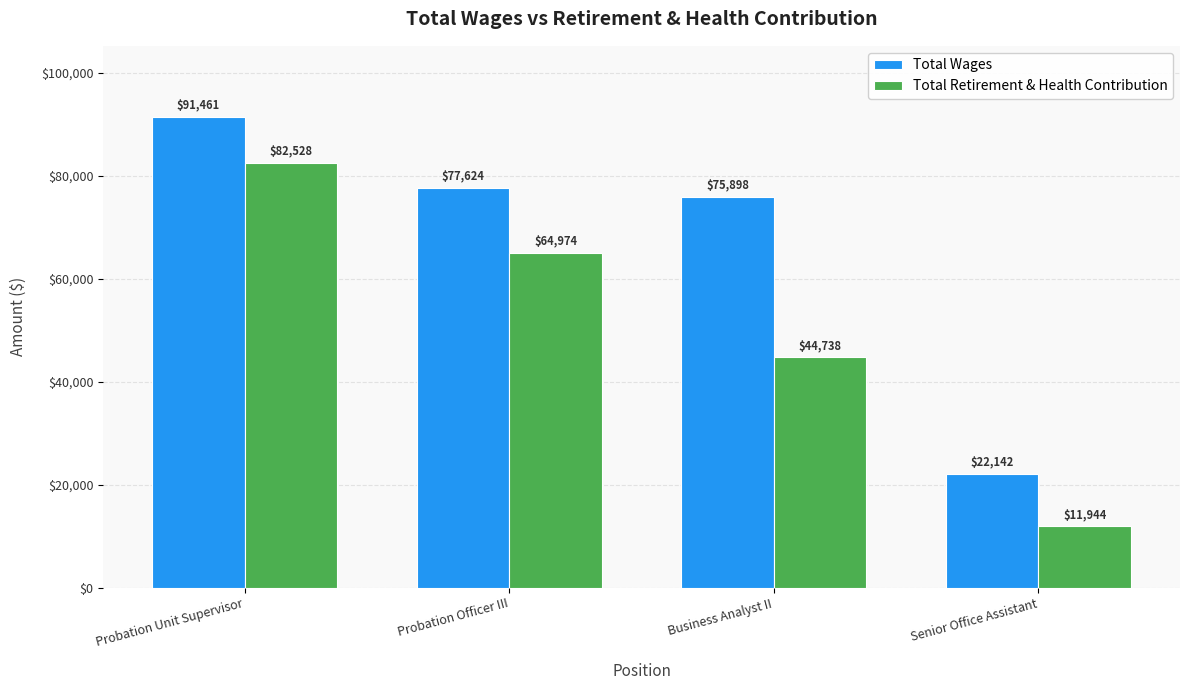

Which series has the largest total across all categories?

Total Wages